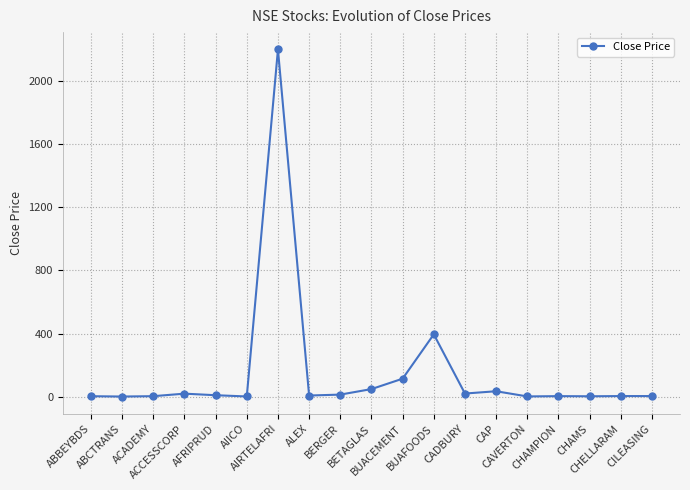

What is the greatest value displayed?

2200.0